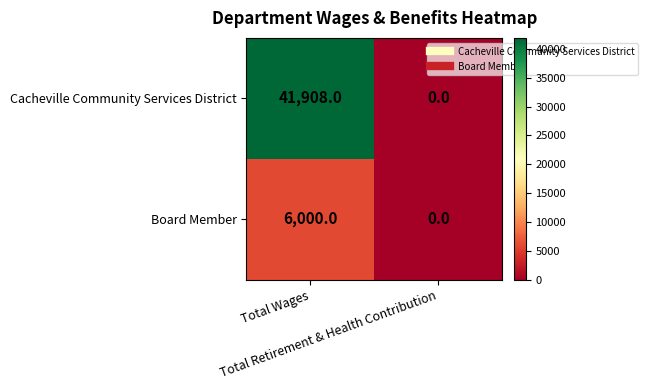

List the series in order of their peak value, highest first.

Cacheville Community Services District, Board Member